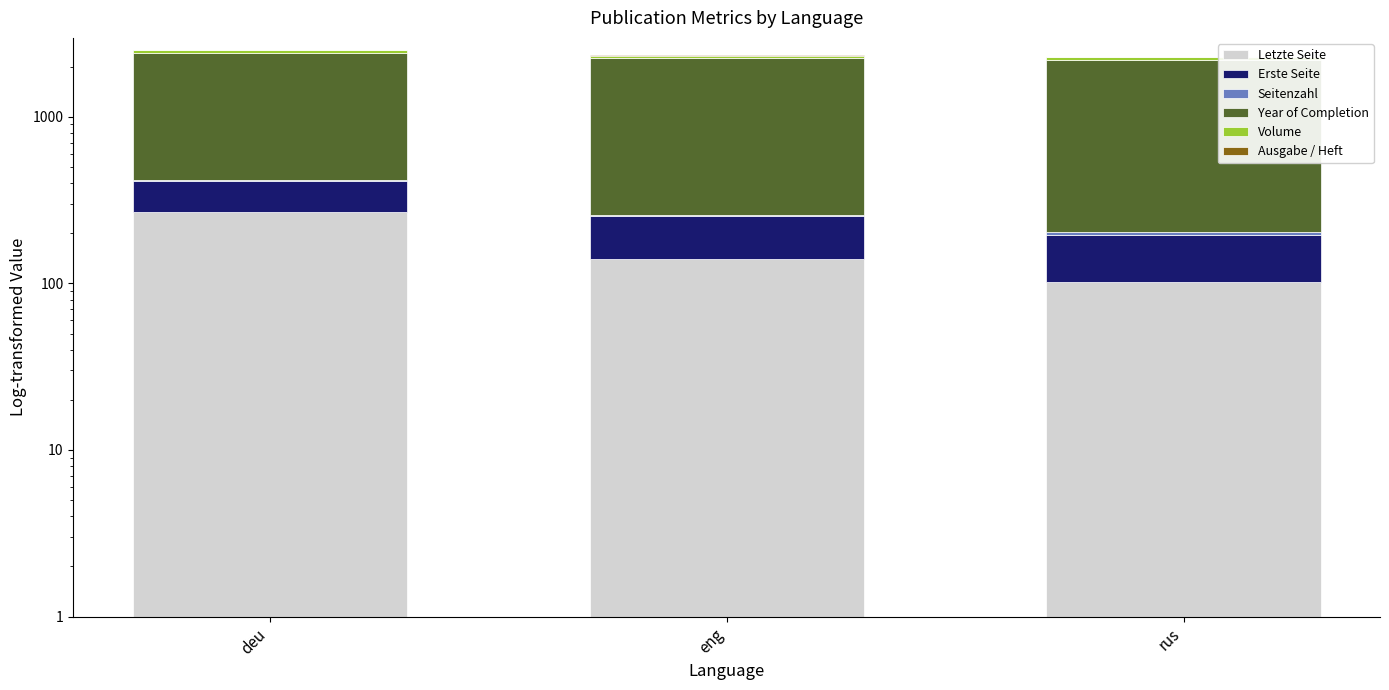

Count the number of data series in this chart.

6